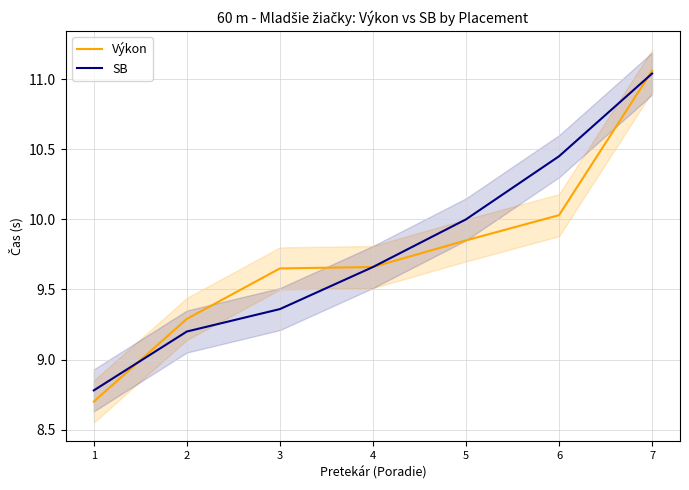

What is the spread (max minus min) of values at 2?

0.1